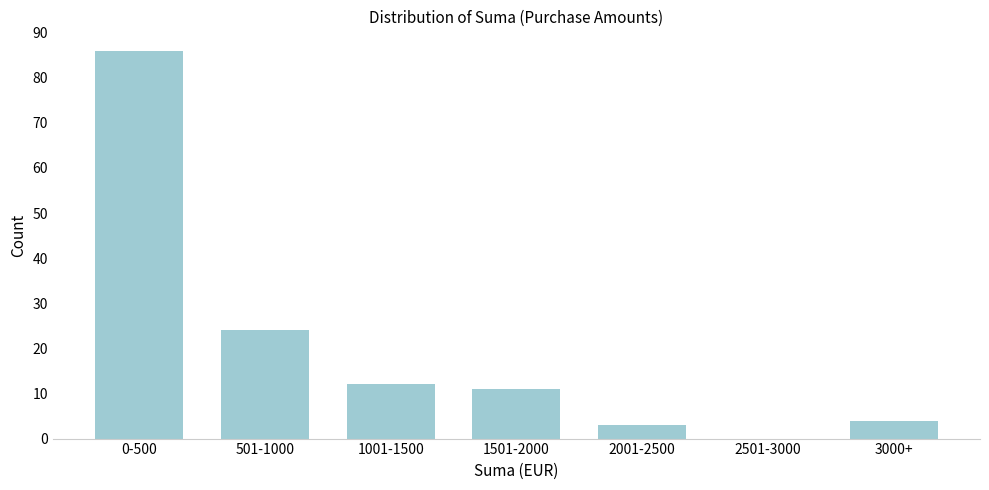

Reading left to right, transcribe all the data shown in this chart.

0-500=86	501-1000=24	1001-1500=12	1501-2000=11	2001-2500=3	2501-3000=0	3000+=4